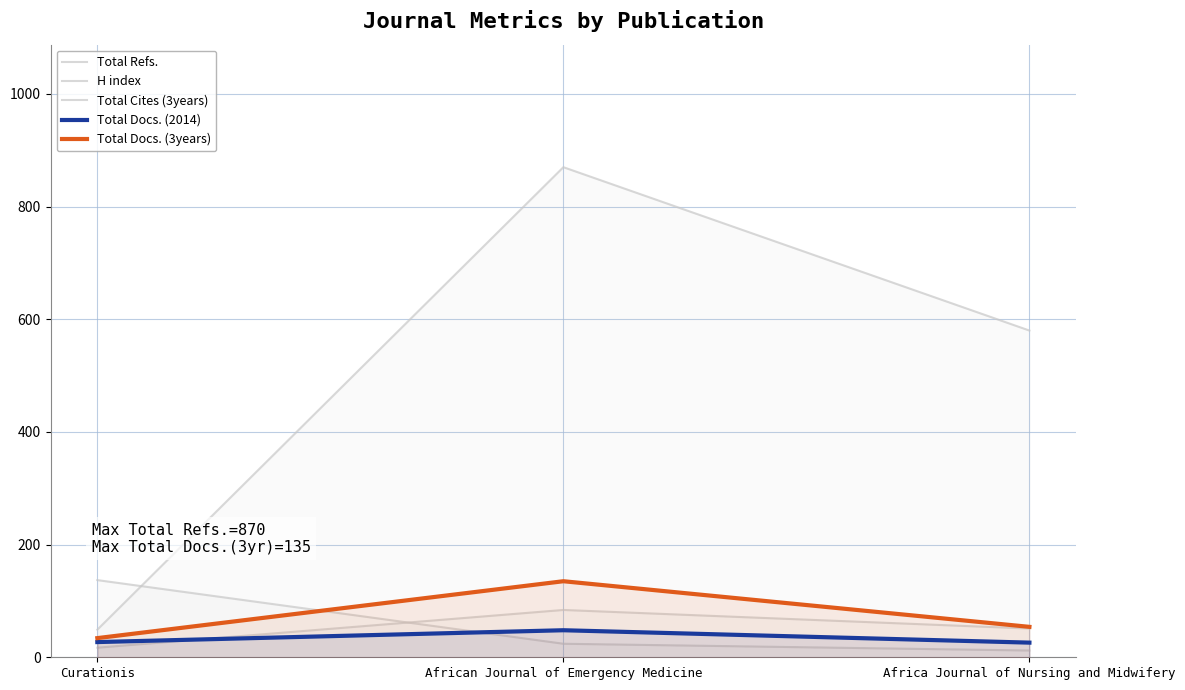

What is the value of the Total Refs. point at the 2nd from the left?

870